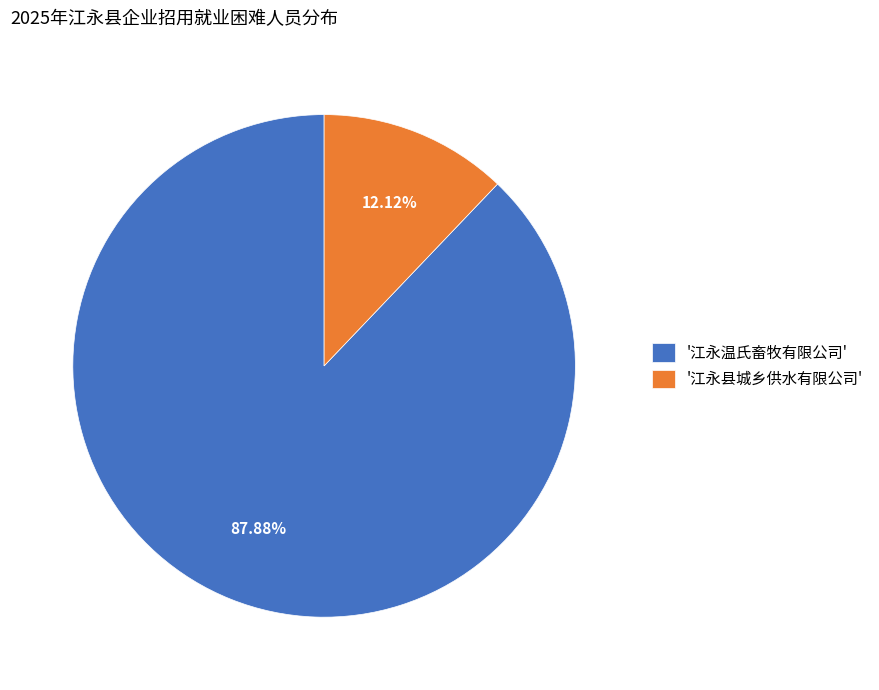

Rank the categories by value from lowest to highest.

'江永县城乡供水有限公司', '江永温氏畜牧有限公司'